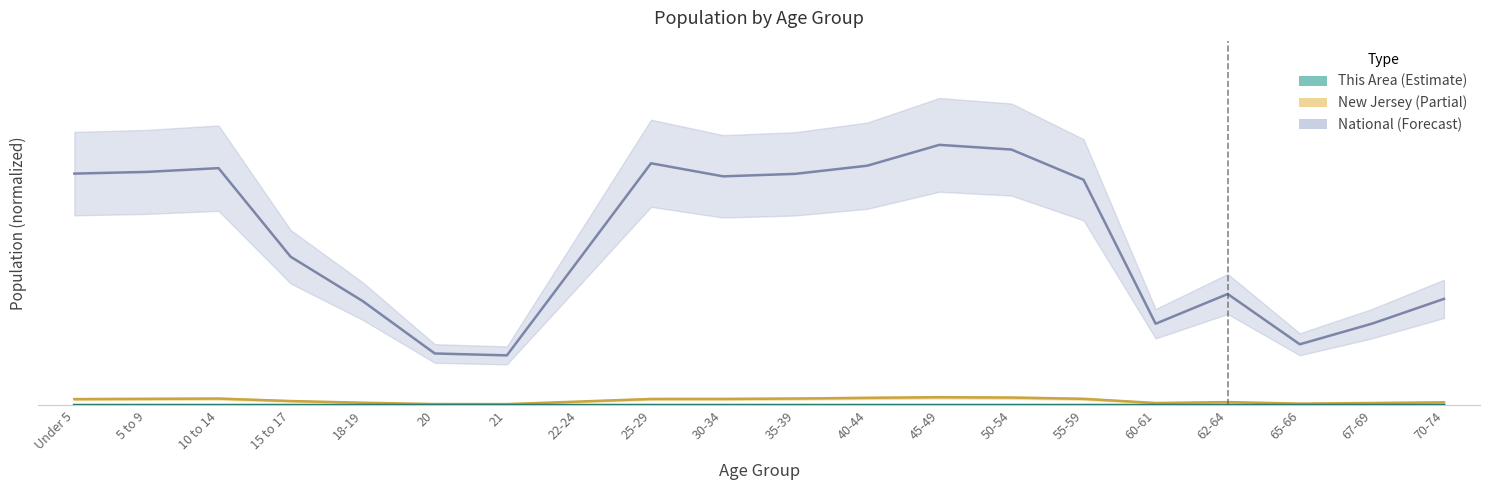

What is the difference between the National values at 10 to 14 and 67-69?

0.6